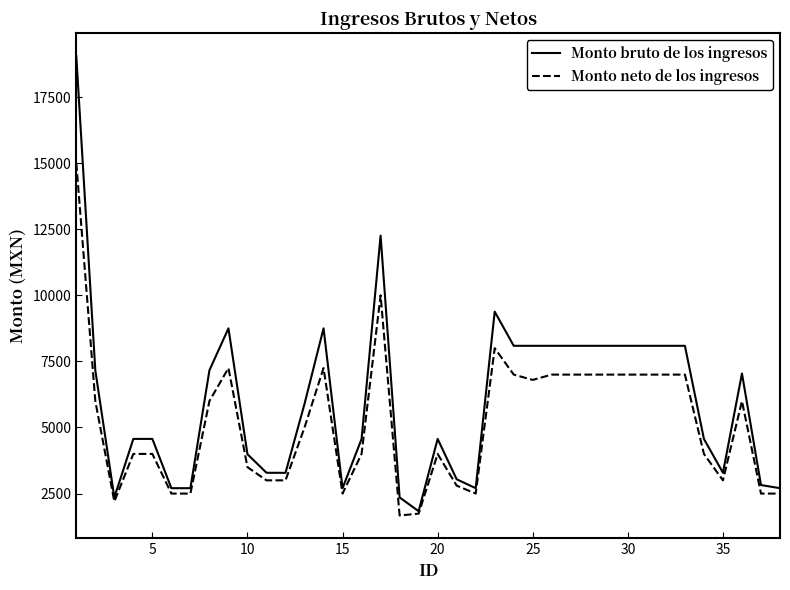

Which series has the largest range (max minus min)?

Monto bruto de los ingresos